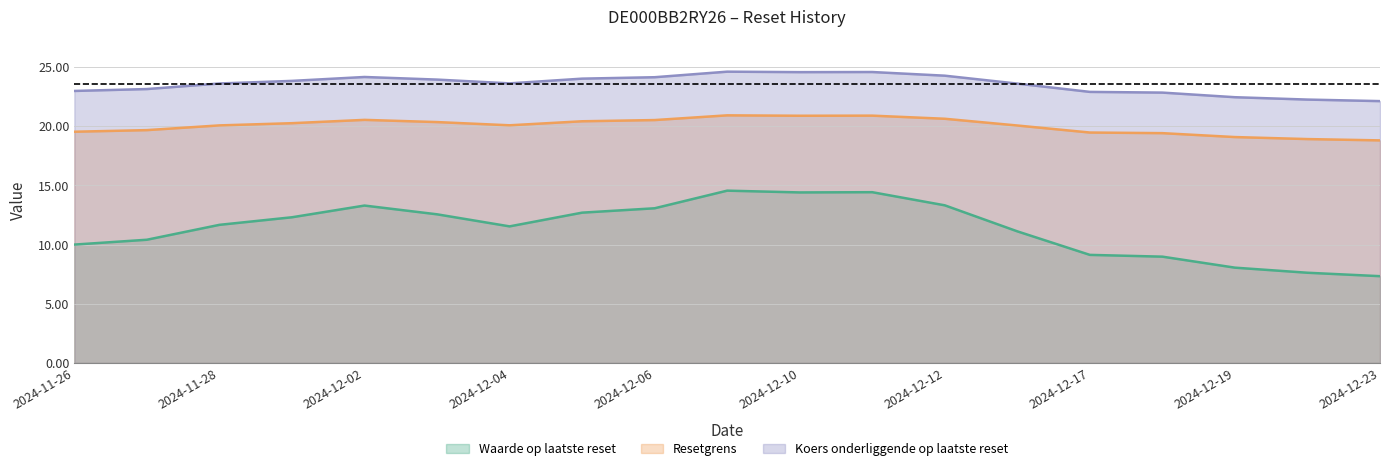

Reading right to left, transcribe all the data shown in this chart.

Waarde op laatste reset: 7.3	7.6	8.1	9.0	9.1	11.1	13.3	14.4	14.4	14.6	13.1	12.7	11.5	12.6	13.3	12.3	11.7	10.4	10.0
Resetgrens: 18.8	18.9	19.1	19.4	19.5	20.1	20.6	20.9	20.9	20.9	20.5	20.4	20.1	20.4	20.5	20.3	20.1	19.7	19.5
Koers onderliggende op laatste reset: 22.1	22.3	22.5	22.9	22.9	23.6	24.3	24.6	24.6	24.6	24.1	24.0	23.6	23.9	24.2	23.8	23.6	23.1	23.0